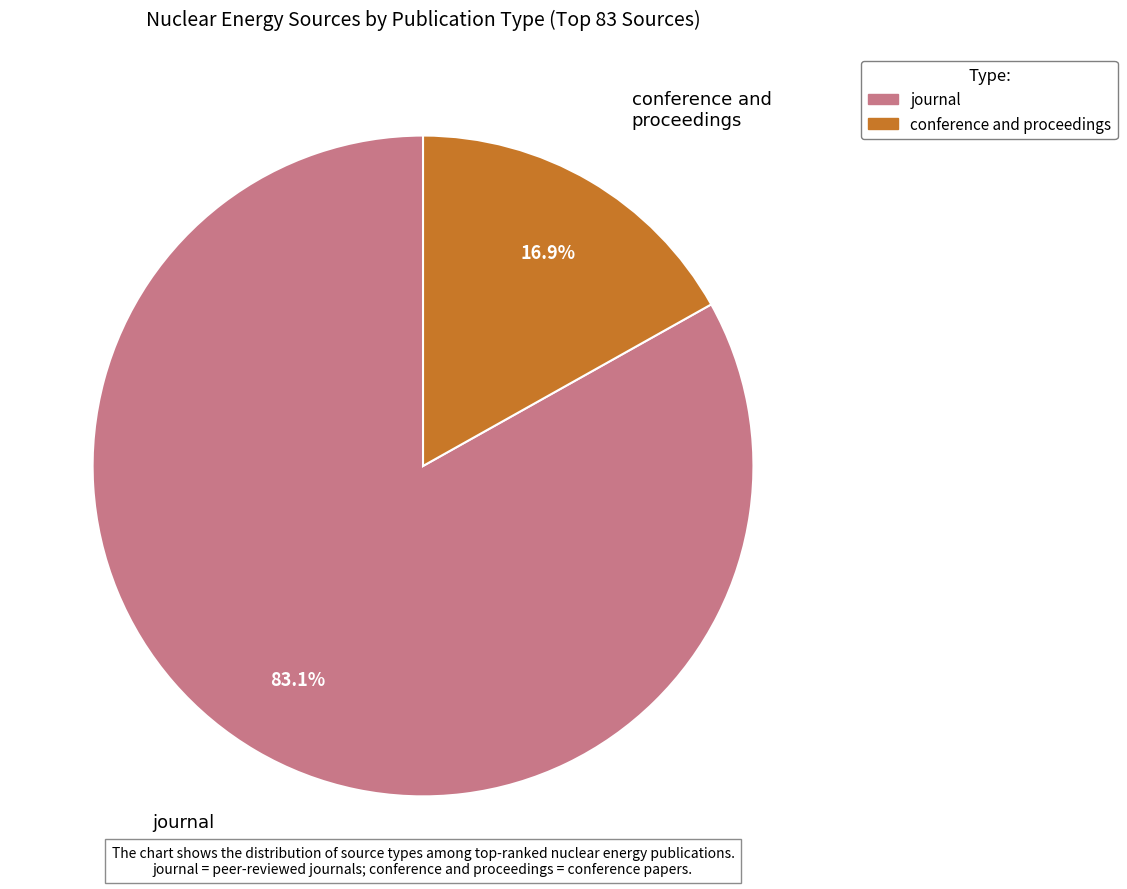

What is the majority slice?

journal